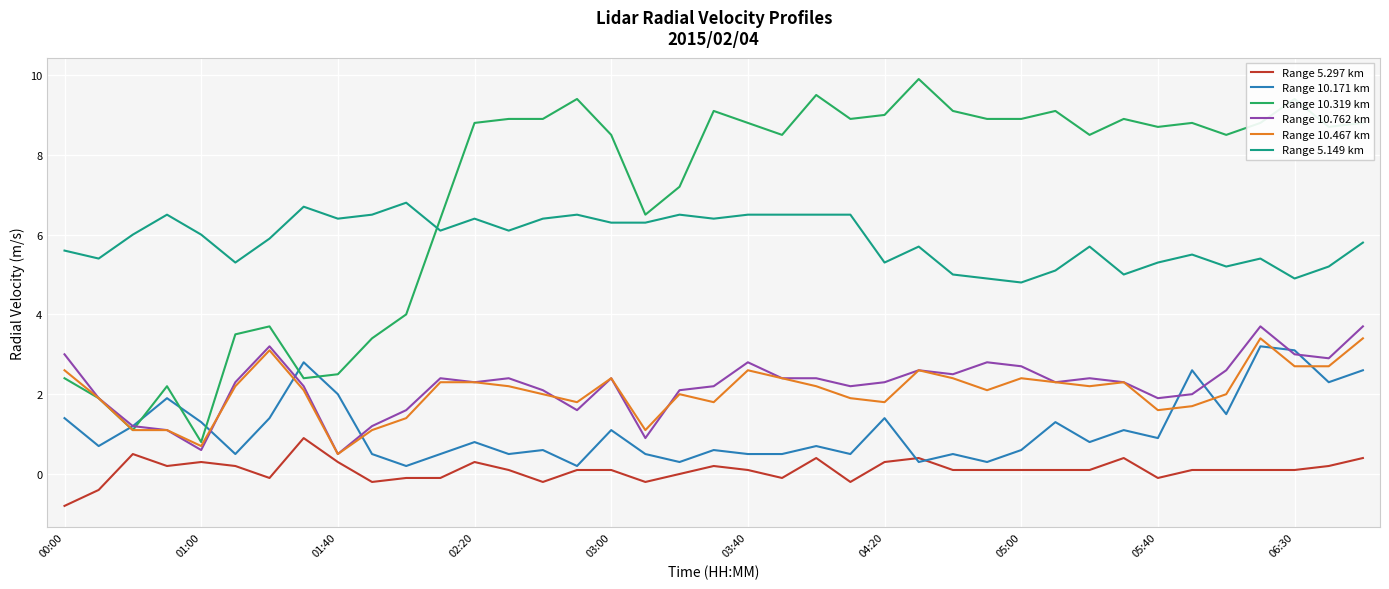

True or false: Range 10.762 km and Range 5.149 km intersect in this chart.

False